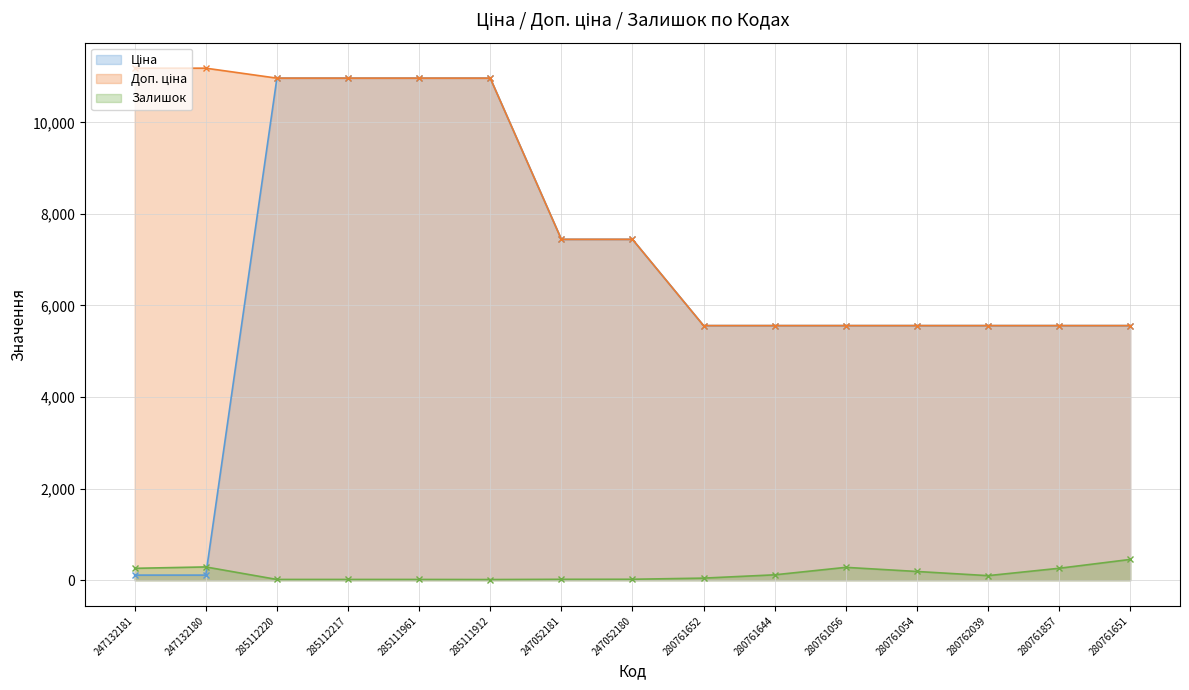

The value of Ціна at 280761056 is 2895.6. True or false?

False